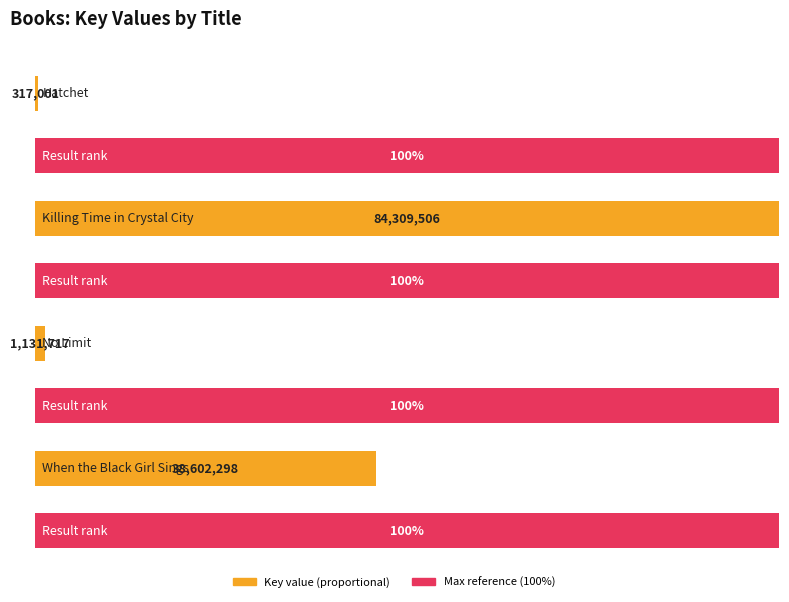

How many data points does each series have?

4